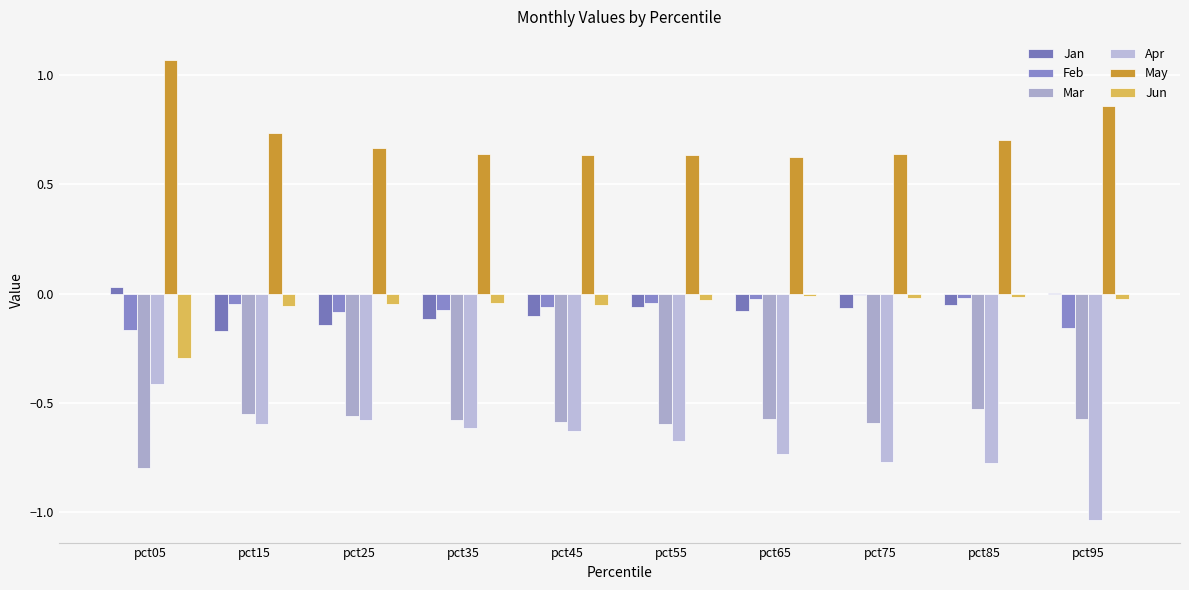

Which category has the highest value across all series?

pct05